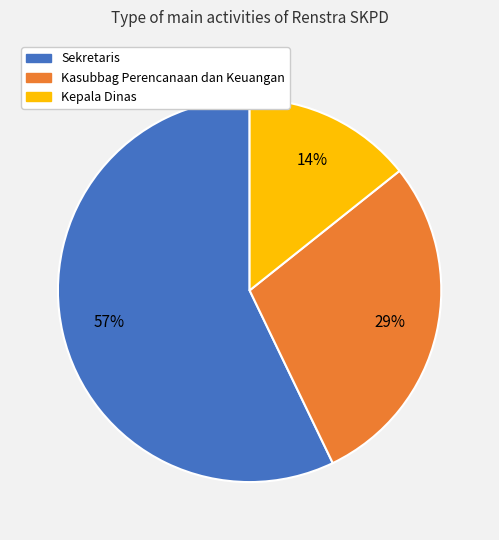

The Kepala Dinas slice represents 14% of the pie. True or false?

True